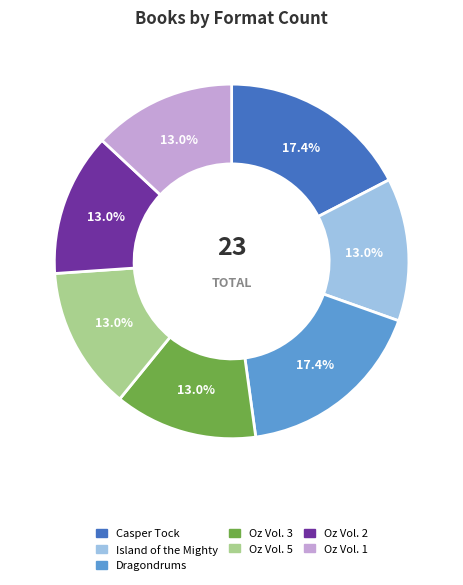

To the nearest percent, what is the average slice percentage?

14%